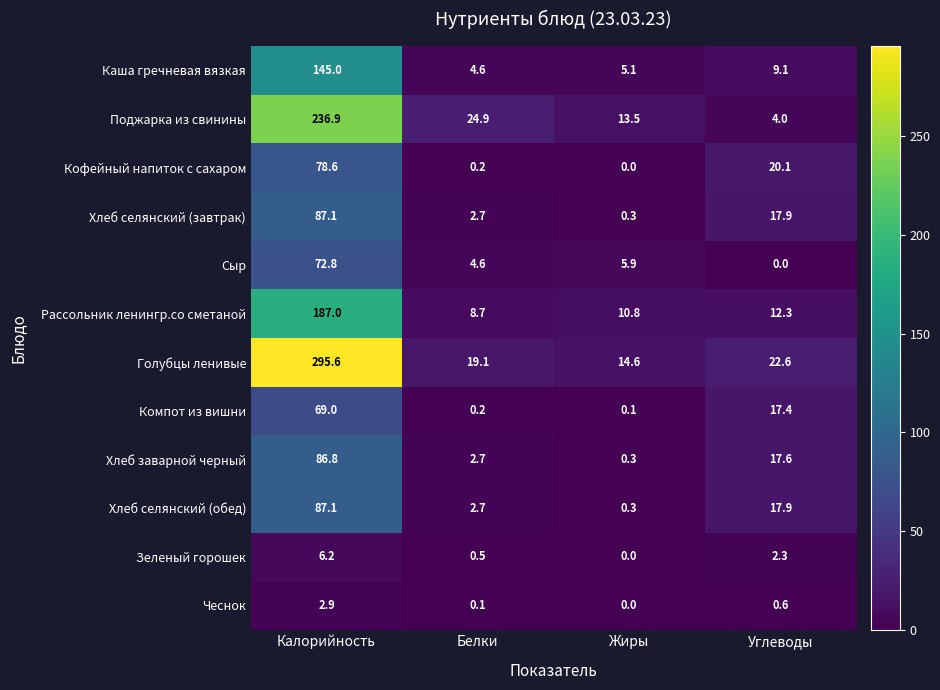

Which series has the largest total across all categories?

Голубцы ленивые